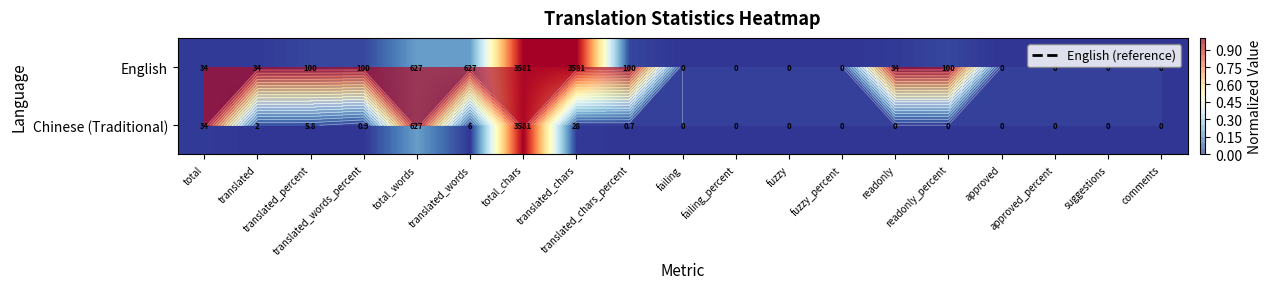

Which category has the lowest value in the English series?

failing